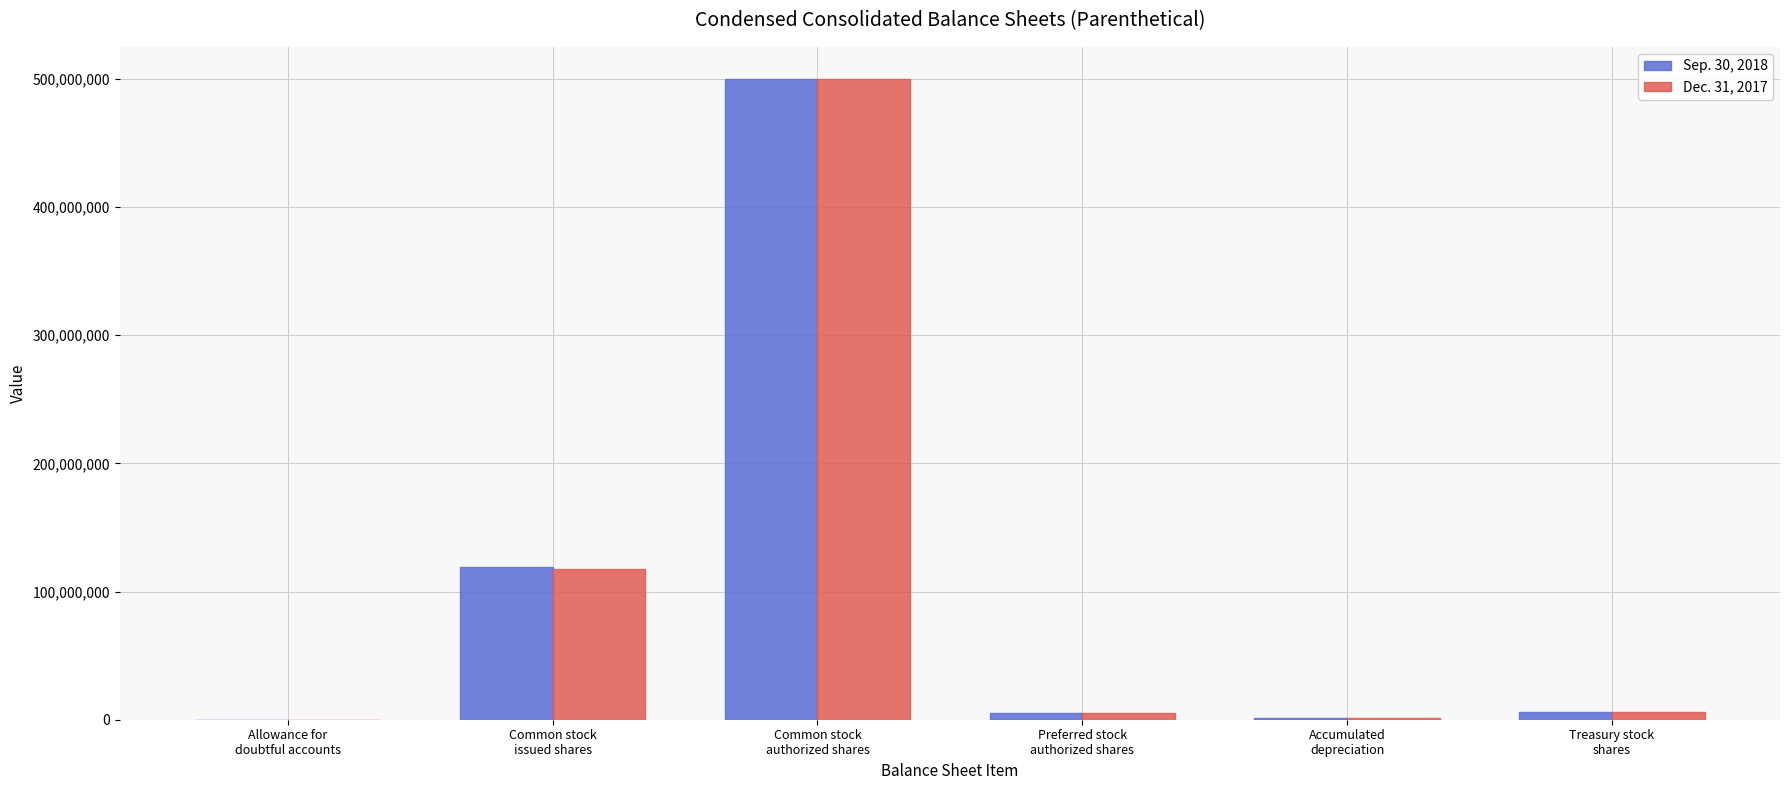

What is the maximum value shown in the chart?

500000000